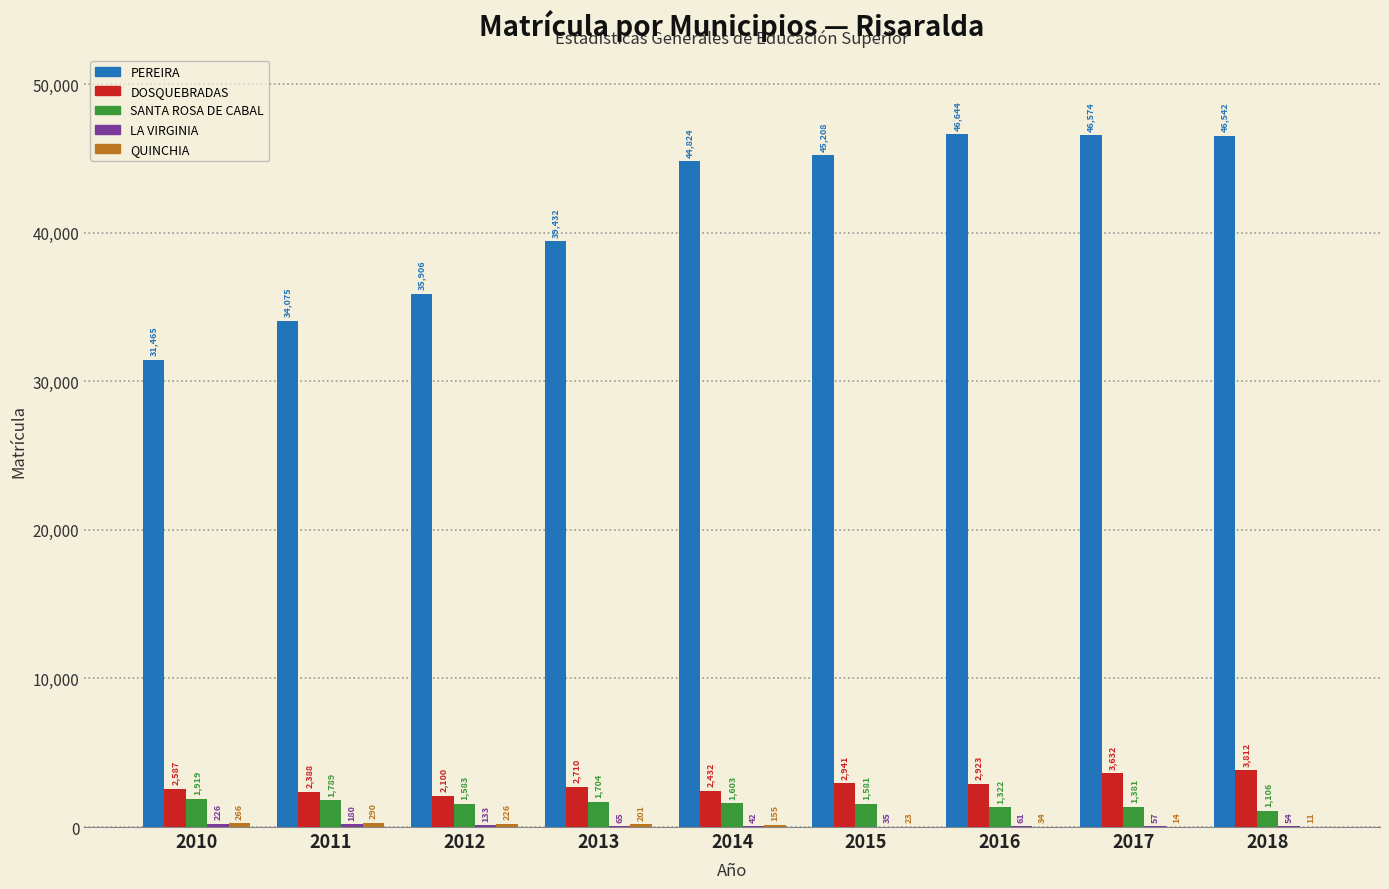

At which label is DOSQUEBRADAS closest to 2956?

2015